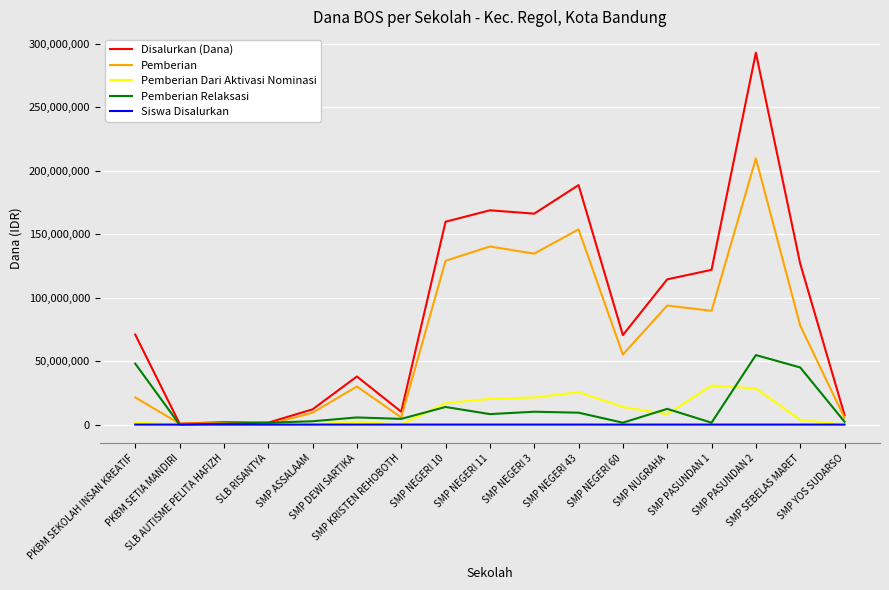

Does the chart have visible grid lines?

Yes